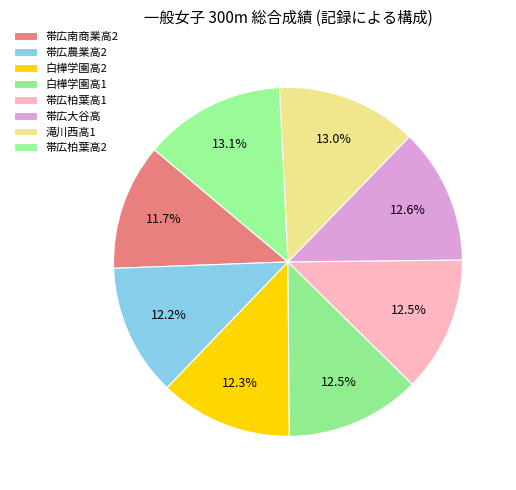

To the nearest percent, what is the average slice percentage?

12%